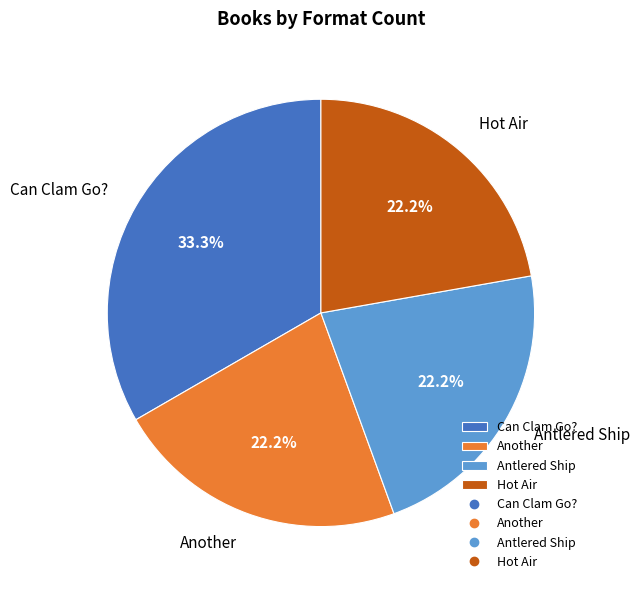

Is it true that Can Clam Go? is 22% of the pie?

False